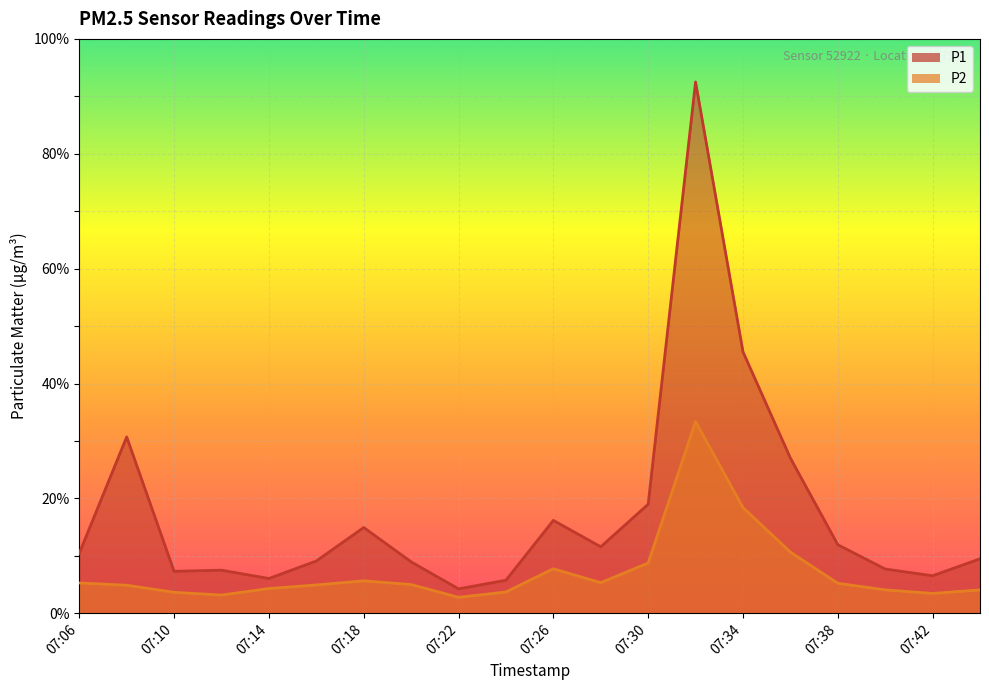

Reading right to left, list all the values displayed in this chart.

P1: 07:44=9.5	07:42=6.5	07:40=7.7	07:38=11.9	07:36=27.0	07:34=45.5	07:32=92.5	07:30=19.0	07:28=11.6	07:26=16.2	07:24=5.8	07:22=4.2	07:20=8.9	07:18=14.9	07:16=9.1	07:14=6.0	07:12=7.5	07:10=7.3	07:08=30.7	07:06=10.4
P2: 07:44=4.1	07:42=3.5	07:40=4.1	07:38=5.2	07:36=10.7	07:34=18.4	07:32=33.4	07:30=8.8	07:28=5.3	07:26=7.8	07:24=3.7	07:22=2.8	07:20=5.0	07:18=5.7	07:16=4.9	07:14=4.3	07:12=3.2	07:10=3.6	07:08=4.9	07:06=5.3